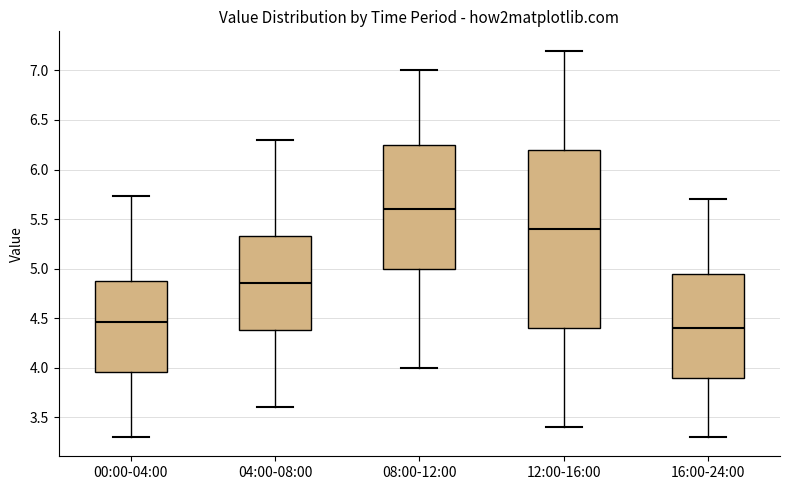

Comparing the boxes themselves (not the whiskers), which one is the tallest?

12:00-16:00